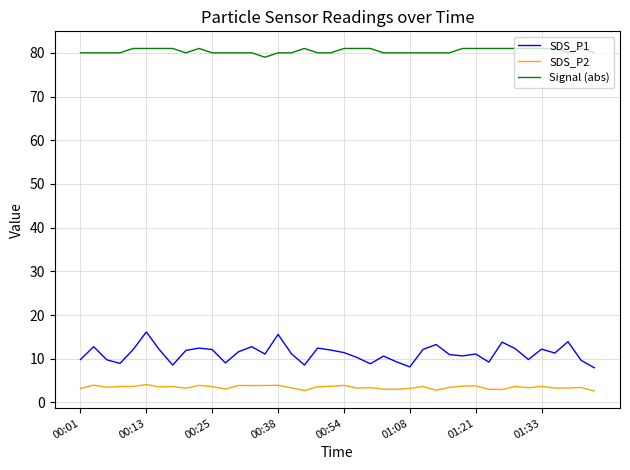

What is the highest value of the Signal (abs) series?

81.0